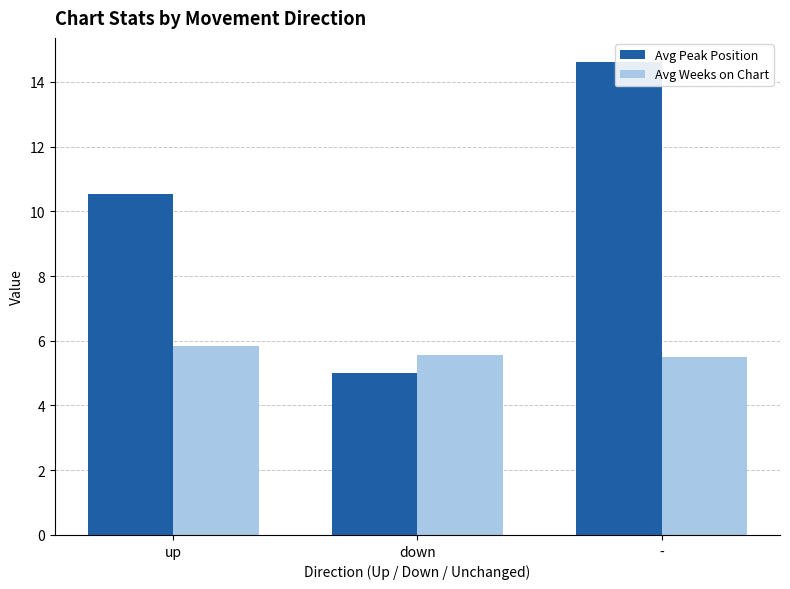

What are all the series names shown in the legend?

Avg Peak Position, Avg Weeks on Chart